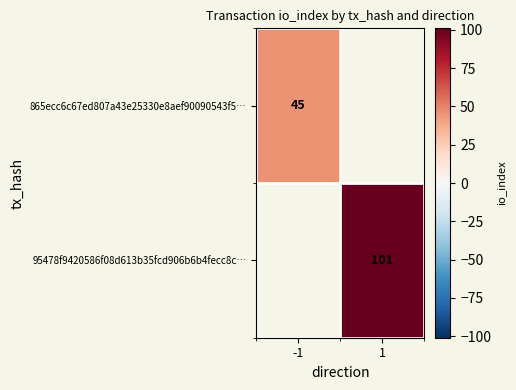

Is the value of 95478f9420586f08d613b35fcd906b6b4fecc8c… at 1 greater than the value of 865ecc6c67ed807a43e25330e8aef90090543f5… at -1?

Yes